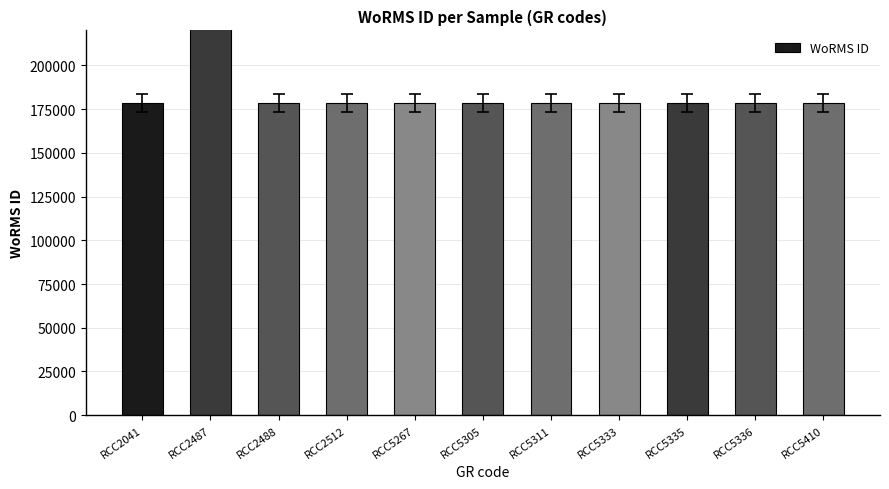

Read the value at RCC5305.

178583